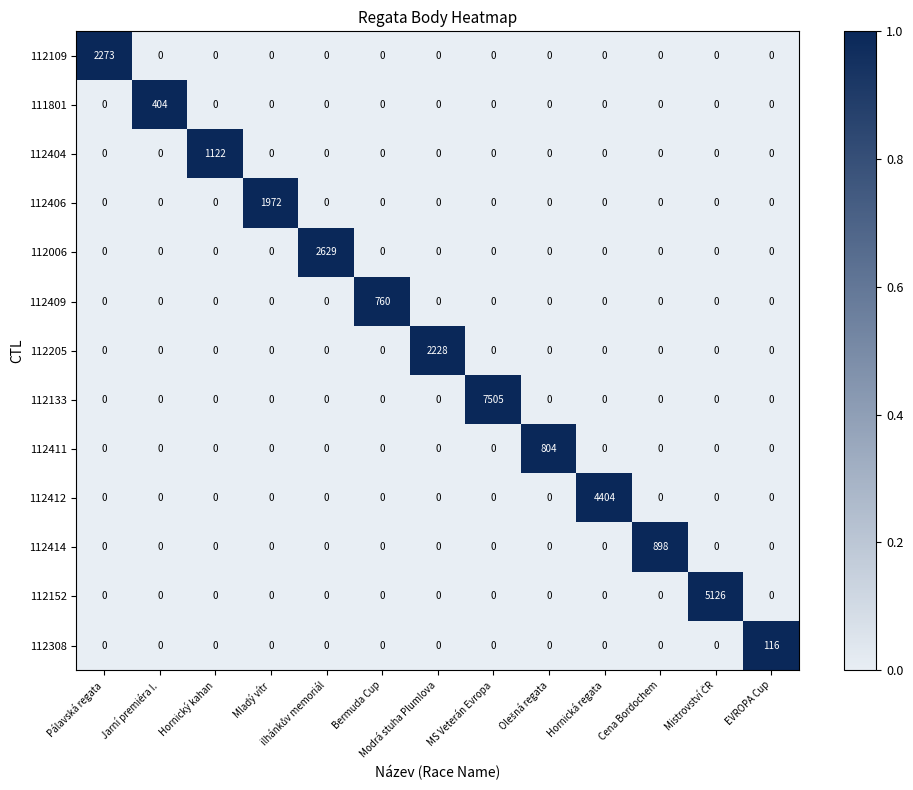

List the series in order of their peak value, highest first.

112133, 112152, 112412, 112006, 112109, 112205, 112406, 112404, 112414, 112411, 112409, 111801, 112308